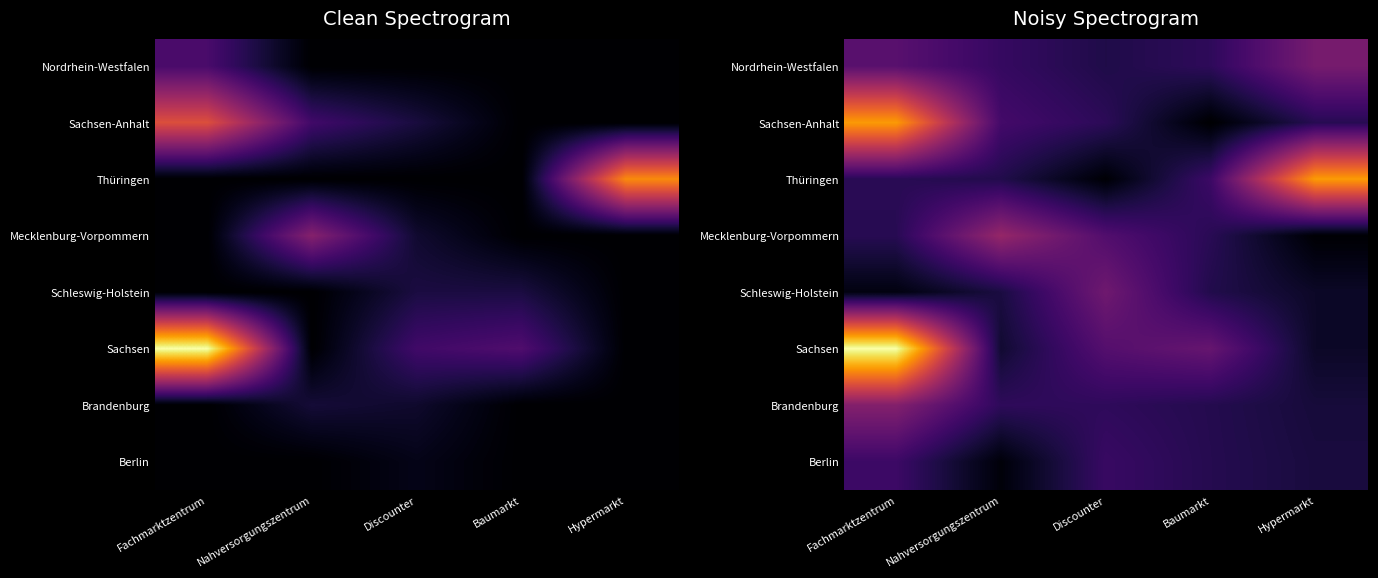

Which series has the largest total across all categories?

Sachsen